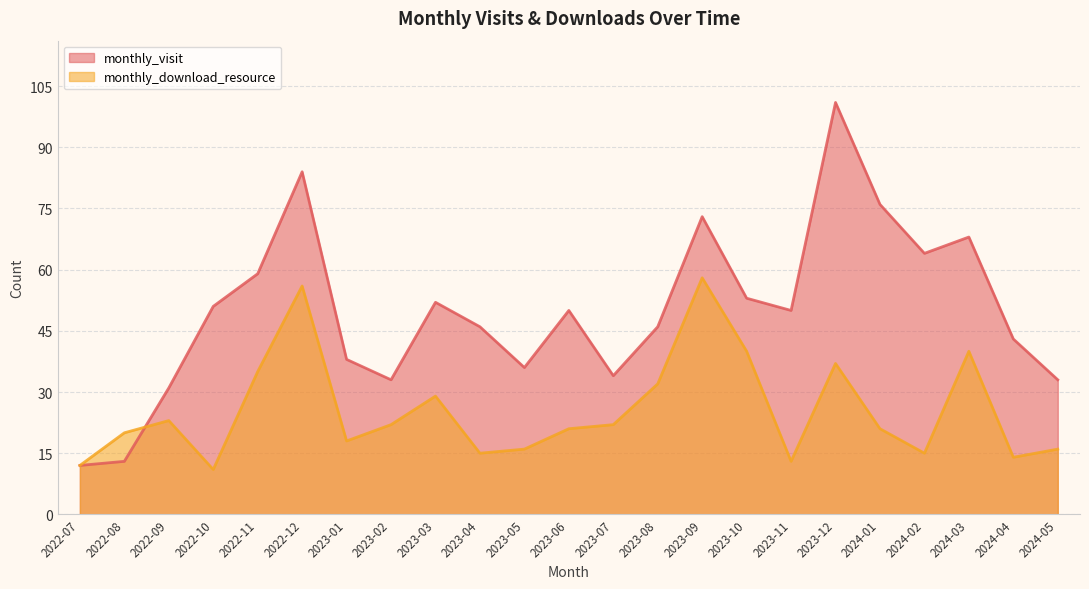

What is the sum of the monthly_visit values at 2023-06 and 2022-12?

134